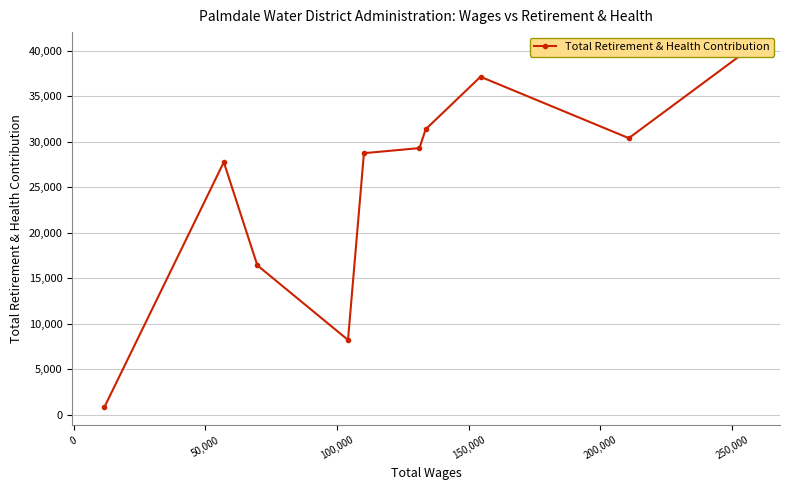

True or false: there are more than 2 points higher than both neighbors.

False